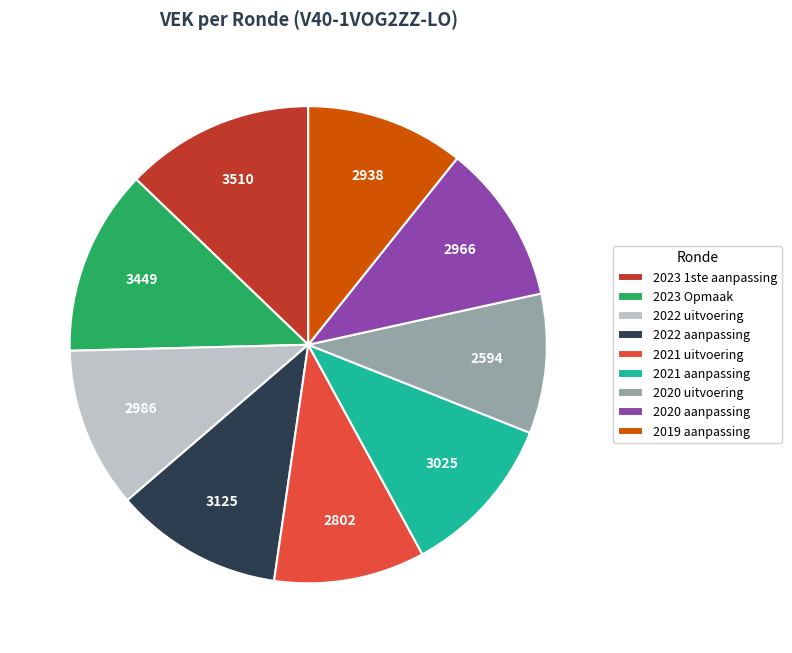

Is the sum of 2021 aanpassing and 2022 uitvoering greater than half?

No